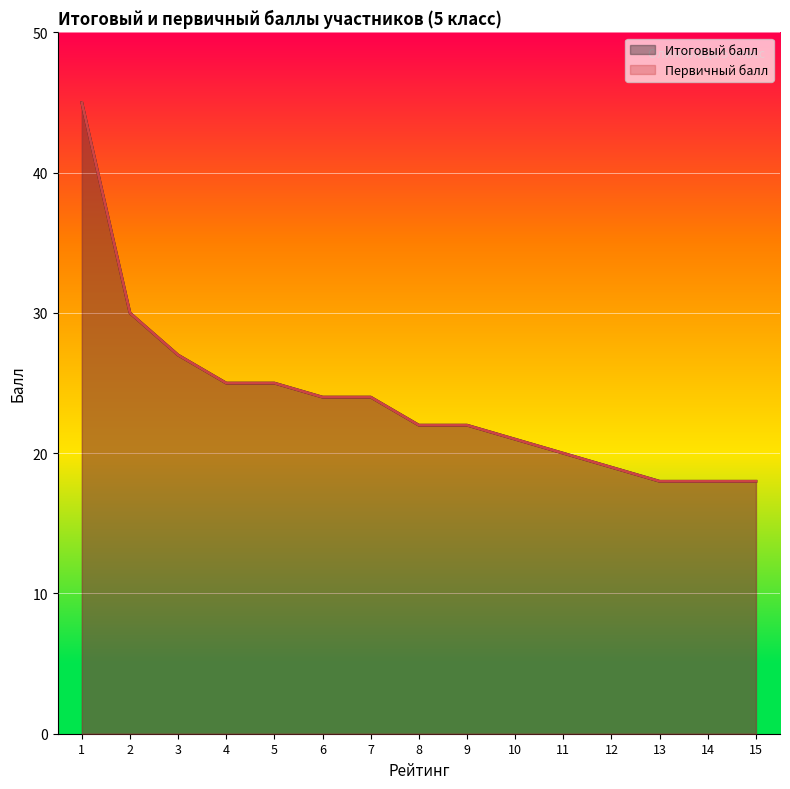

True or false: Итоговый балл and Первичный балл intersect in this chart.

False